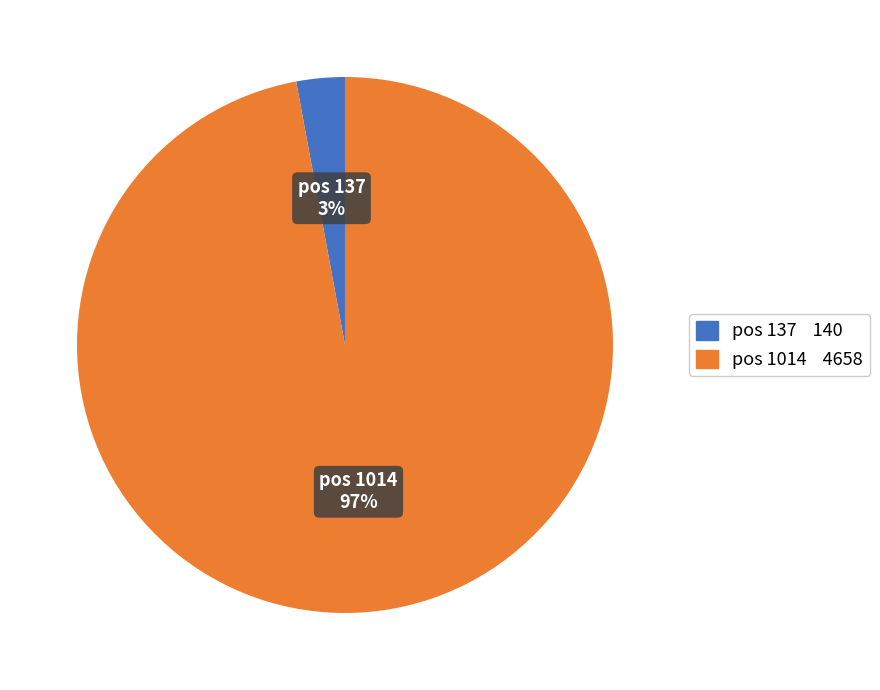

Is there any slice that represents more than half of the pie?

Yes